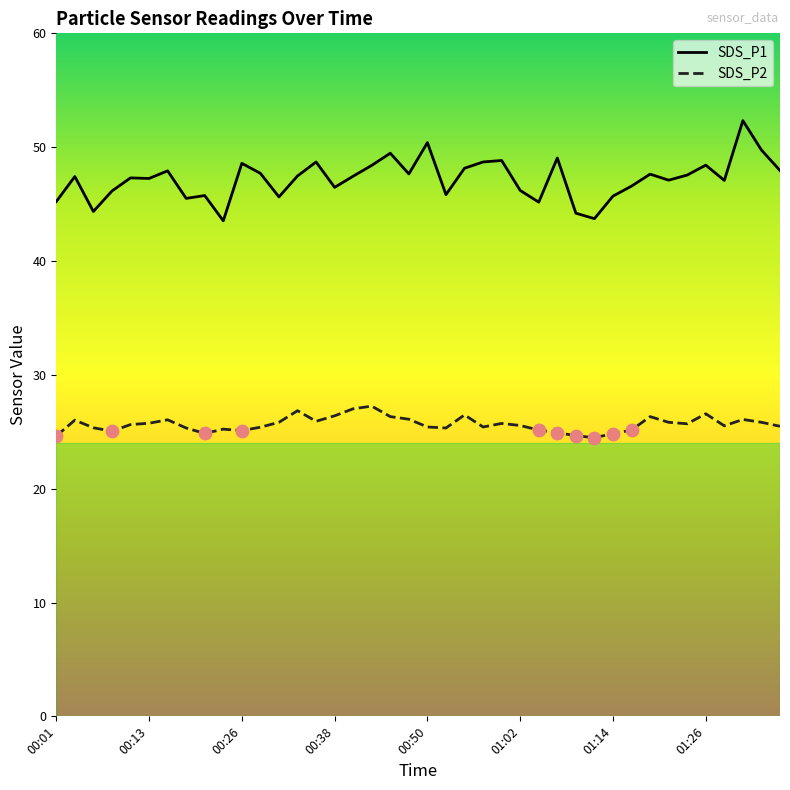

Which series has the largest total across all categories?

SDS_P1